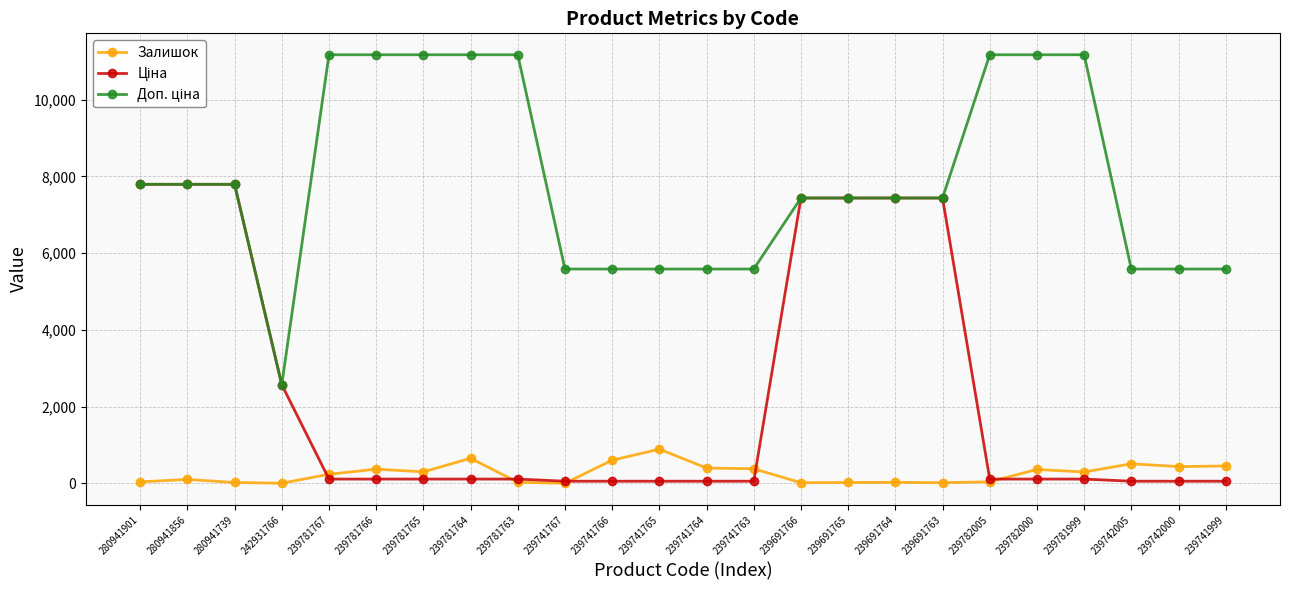

True or false: Залишок has more than 0 interior local peaks.

True